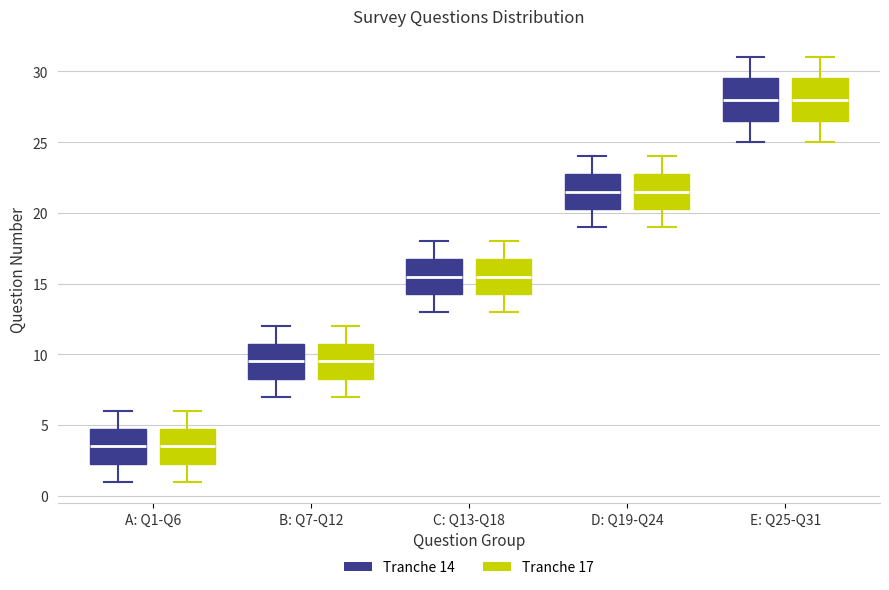

Where is the lower edge of the box for B: Q7-Q12 (Tranche 17) on the y-axis? The values are not printed on the chart, so give them approximately, as read against the axis.

8.5